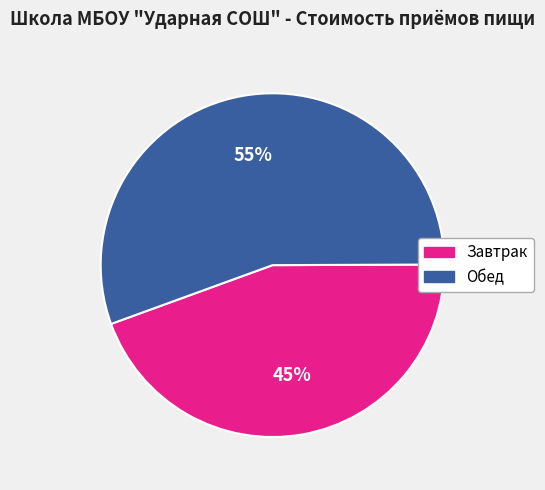

To the nearest percent, what is the combined percentage of Обед and Завтрак?

100%